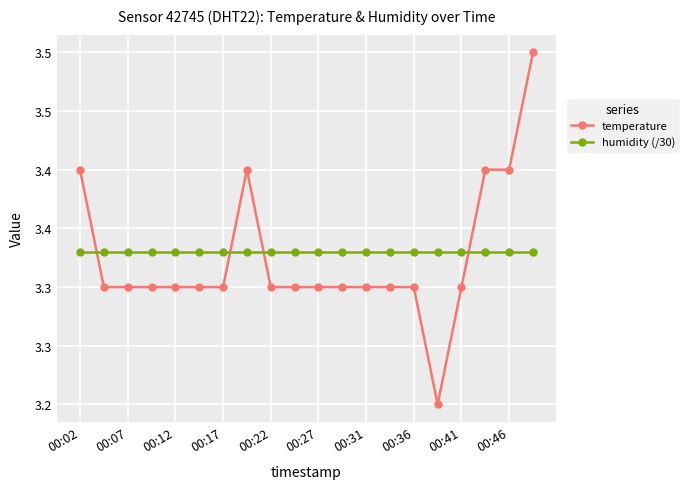

What is the sum of all humidity (/30) values?

66.6